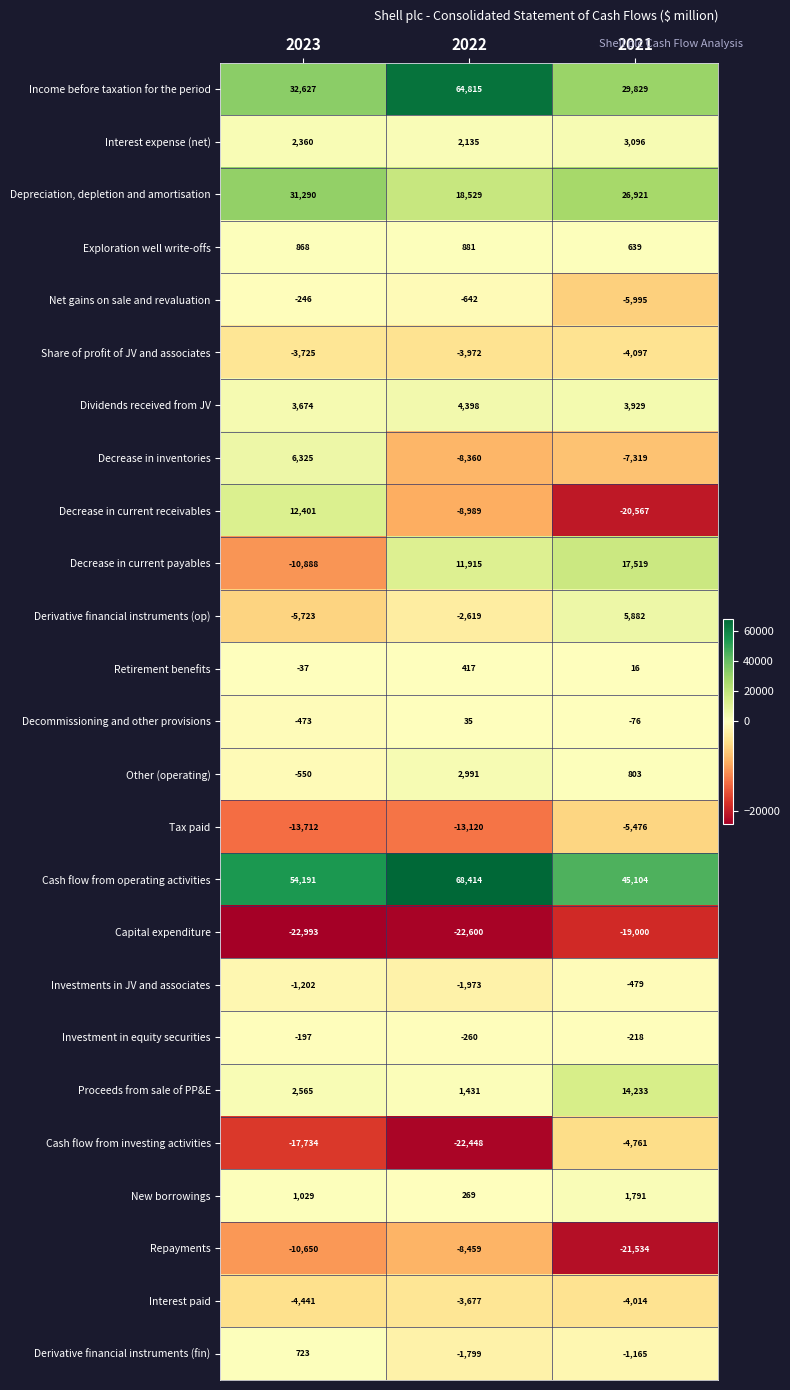

What is the difference between the Decrease in current receivables values at 2021 and 2022?

11578